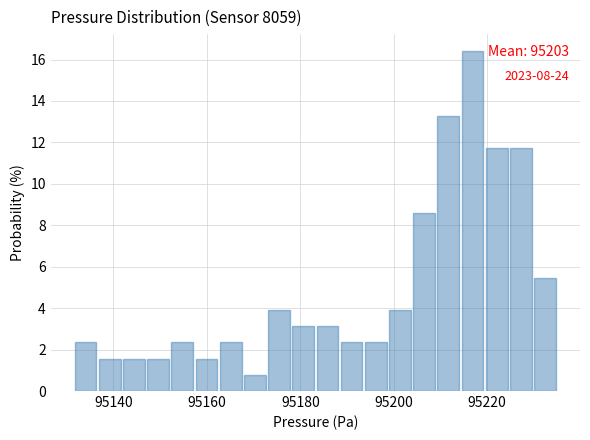

Read against the x-axis, roughly where is the centre of the tallest bar?

95216